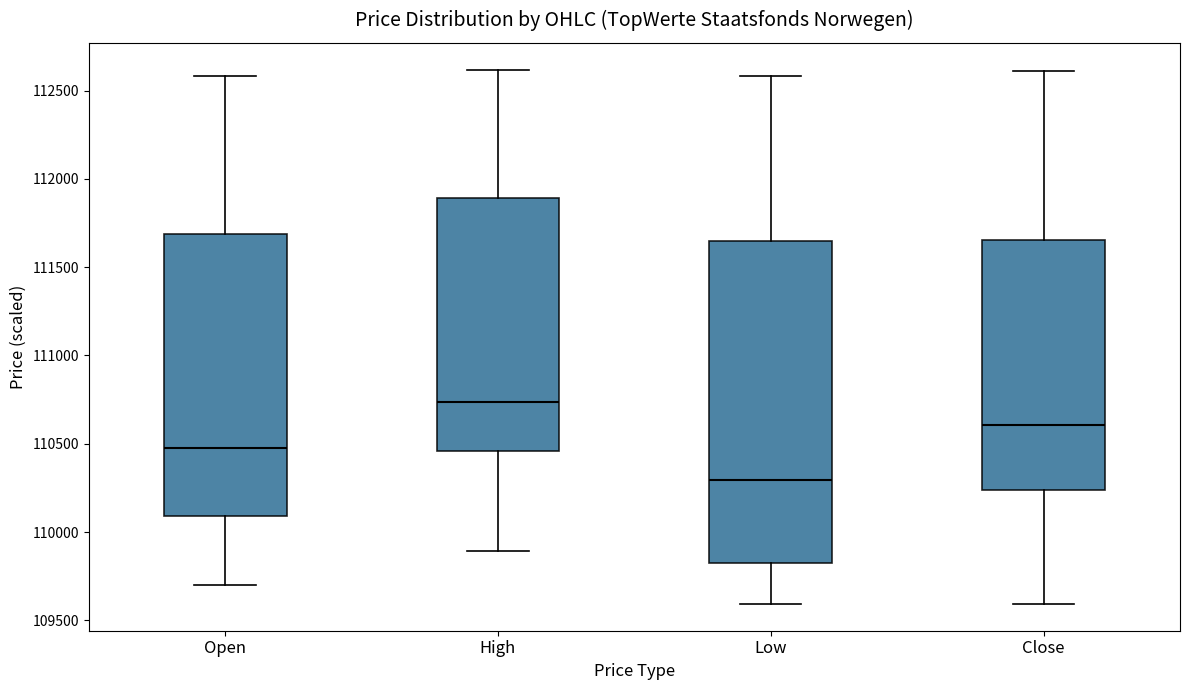

Reading left to right, read every box against the y-axis: the position of its median line, the range the box covers, and the ends of its whiskers. The values are not printed on the chart, so give them approximately, as read against the axis.

Open: median 110500, box 110100 to 111700, whiskers 109700 to 112600
High: median 110750, box 110450 to 111900, whiskers 109900 to 112600
Low: median 110300, box 109850 to 111650, whiskers 109600 to 112600
Close: median 110600, box 110250 to 111650, whiskers 109600 to 112600